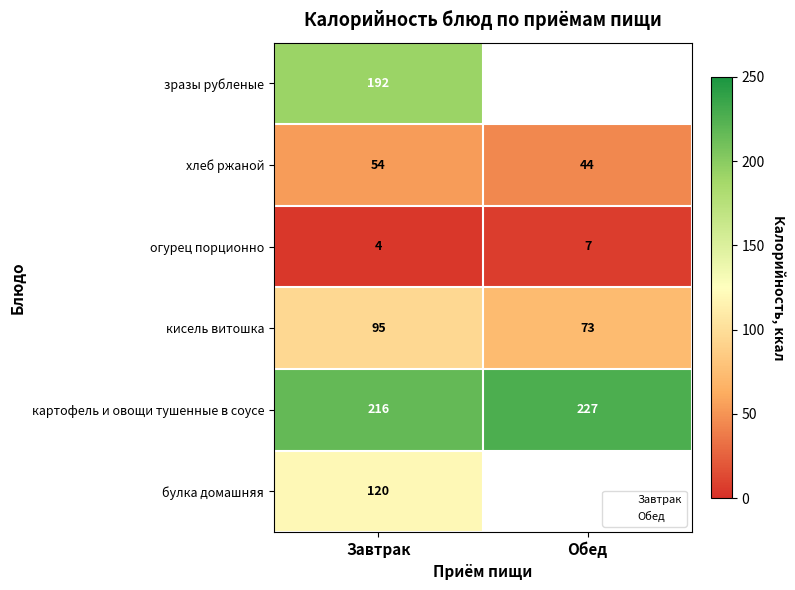

How many картофель и овощи тушенные в соусе values are between 216 and 227?

2